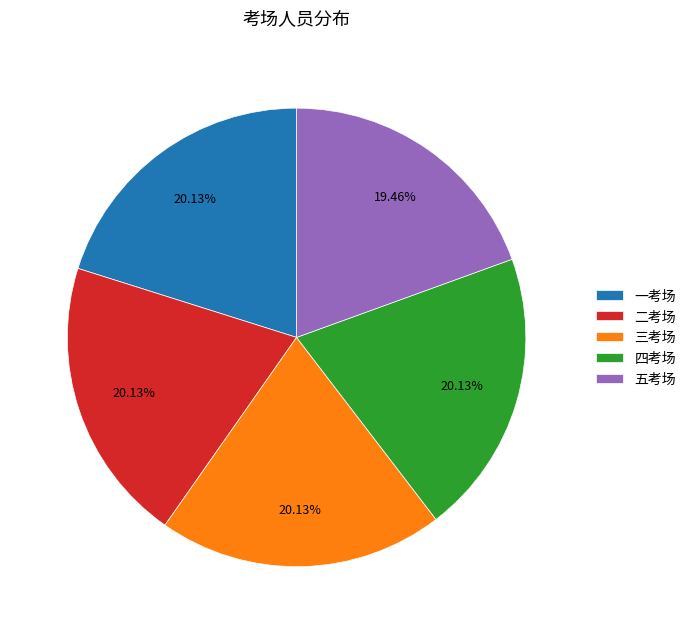

Is 一考场 the majority of the pie?

No